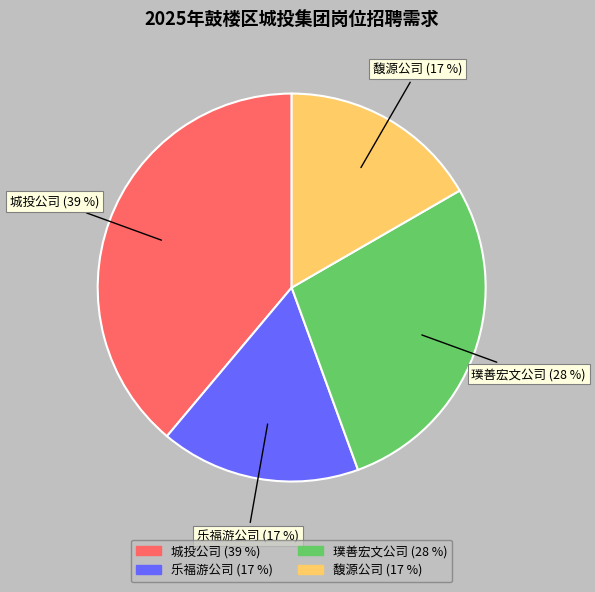

To the nearest percent, what is the difference between the largest and smallest slice percentages?

22%